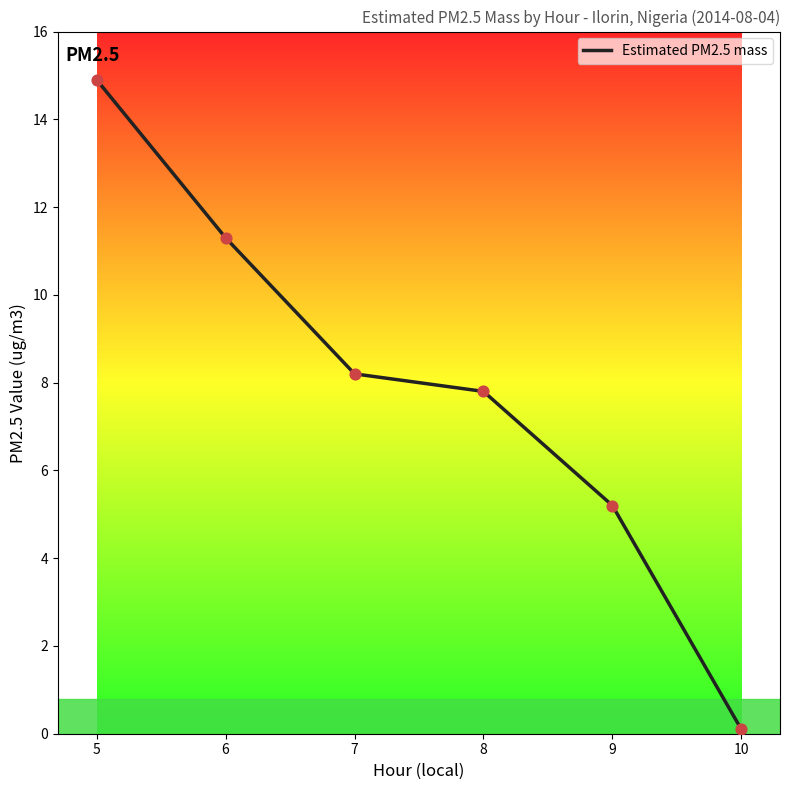

What is the ratio of the value at 8 to the value at 7?

1.0